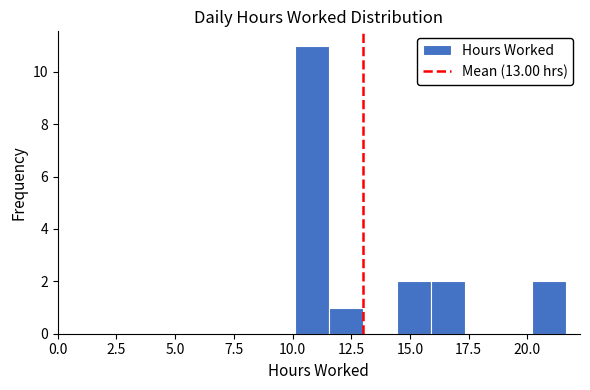

Read against the x-axis, roughly where is the centre of the tallest bar?

11.0